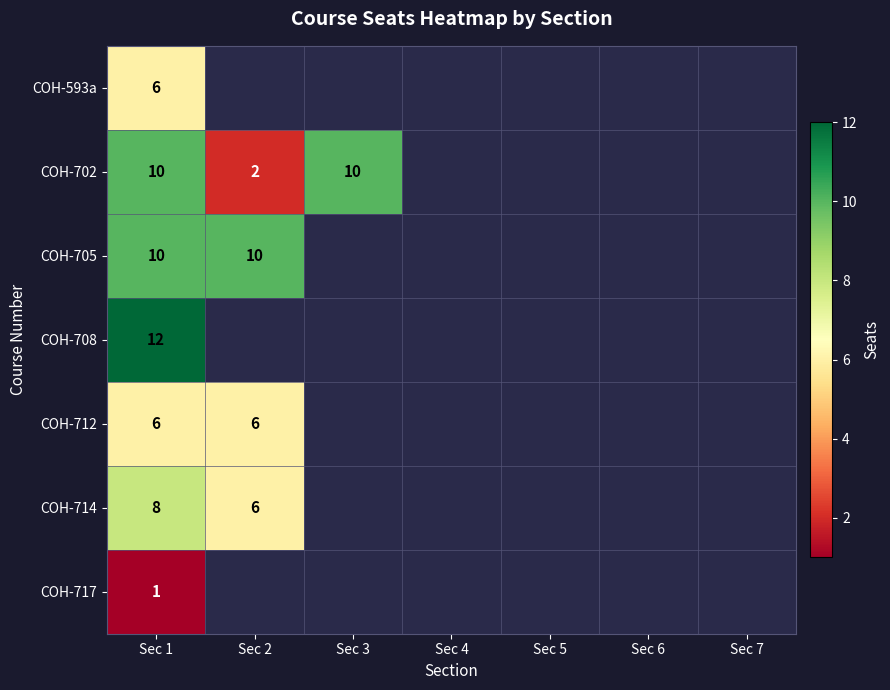

True or false: COH-702 has a value of 10 at Sec 3.

True